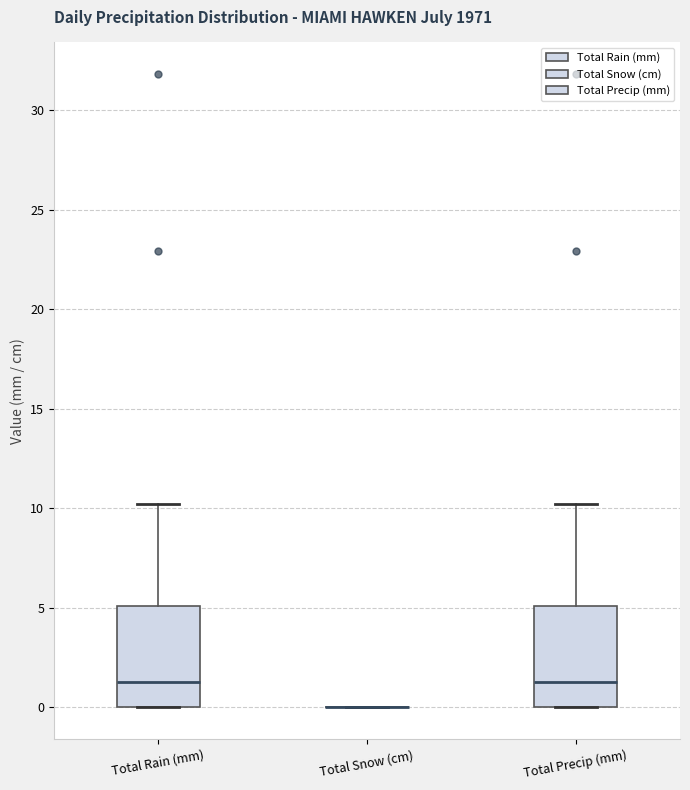

Reading left to right, transcribe this box plot: for each box, give where its median line is, the range the box spans, and where its two whiskers end, as read against the y-axis. The values are not printed on the chart, so give them approximately, as read against the axis.

Total Rain (mm): median 1.5, box 0.0 to 5.0, whiskers 0.0 to 10.0
Total Snow (cm): box collapsed to a line at 0.0, whiskers 0.0 to 0.0
Total Precip (mm): median 1.5, box 0.0 to 5.0, whiskers 0.0 to 10.0